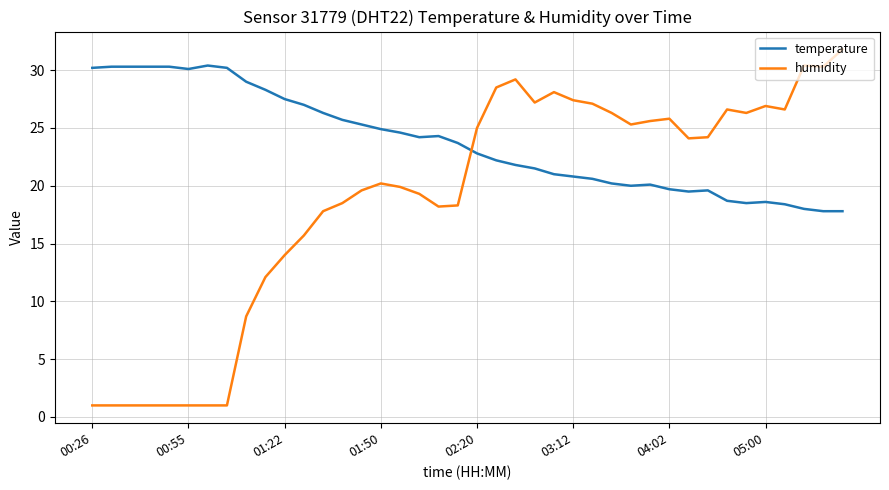

Which series has the largest range (max minus min)?

humidity